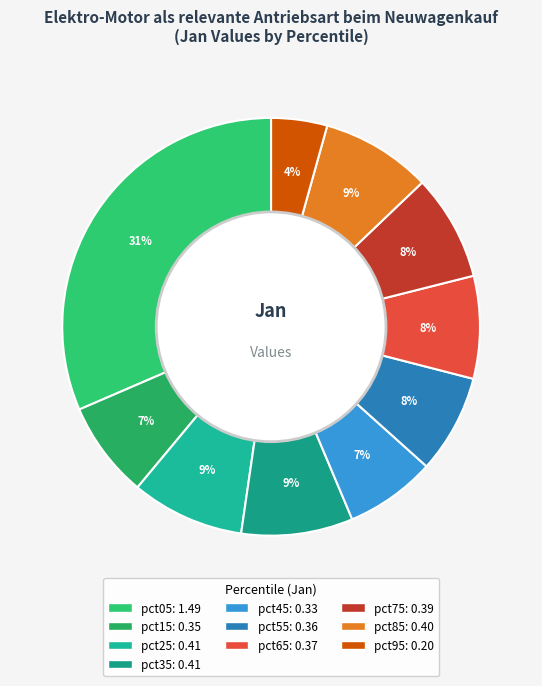

Count the number of slices in the pie.

10